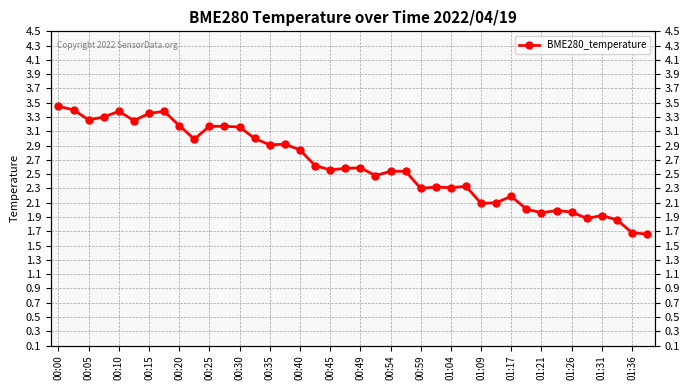

Is this an area chart (filled region under the line)?

No